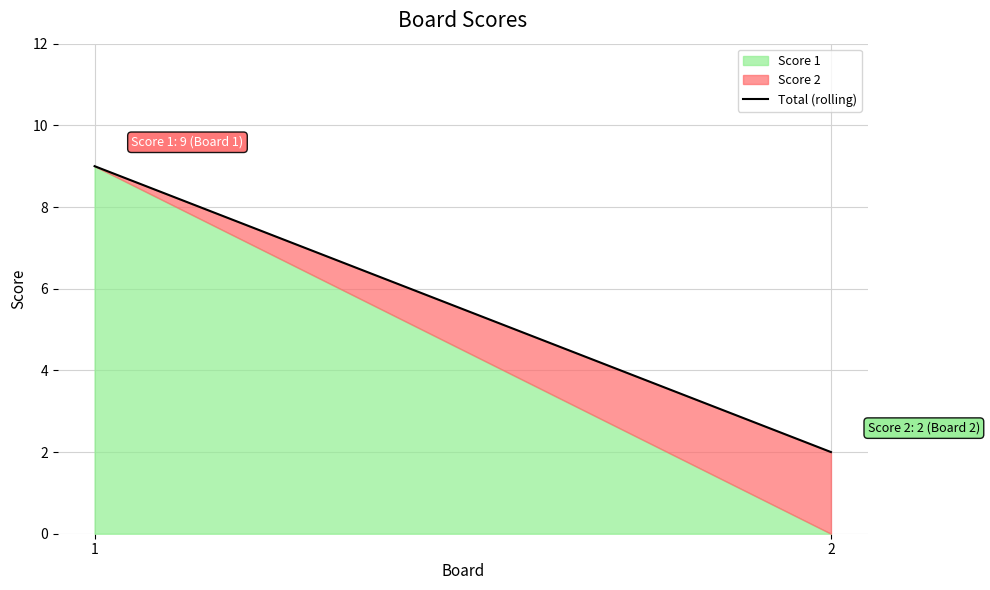

The value at 1 is 3. True or false?

False